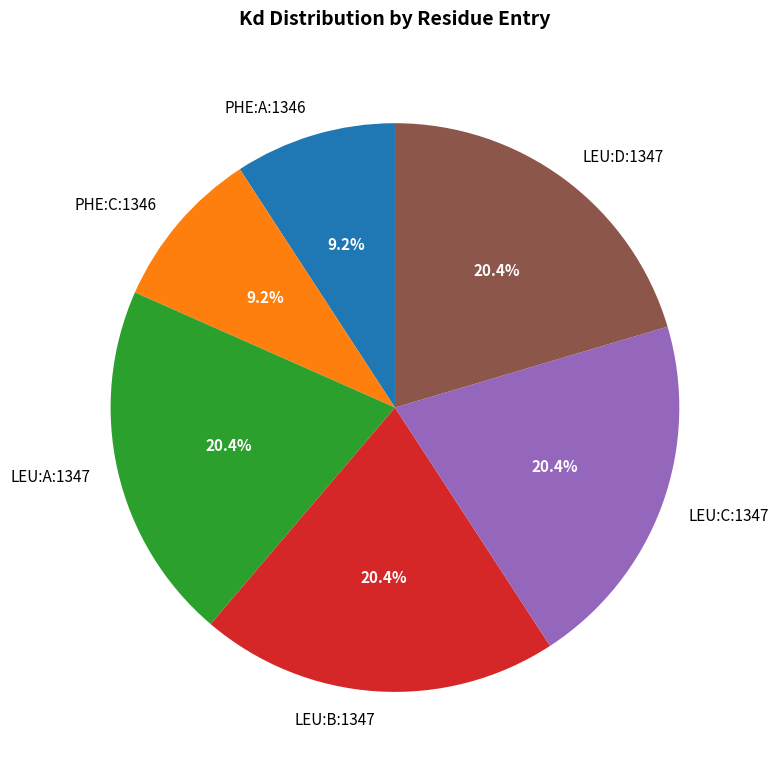

Combined, do LEU:C:1347 and LEU:A:1347 account for over 50%?

No